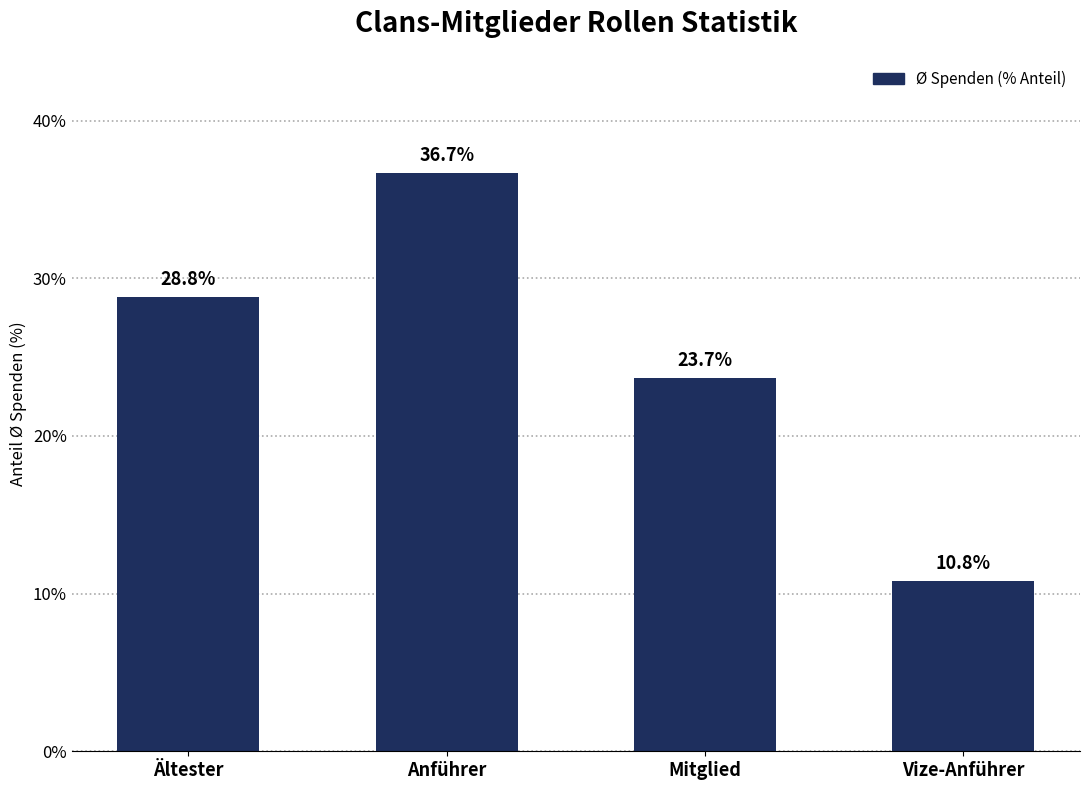

Reading left to right, extract all data points from this chart.

28.8	36.7	23.7	10.8